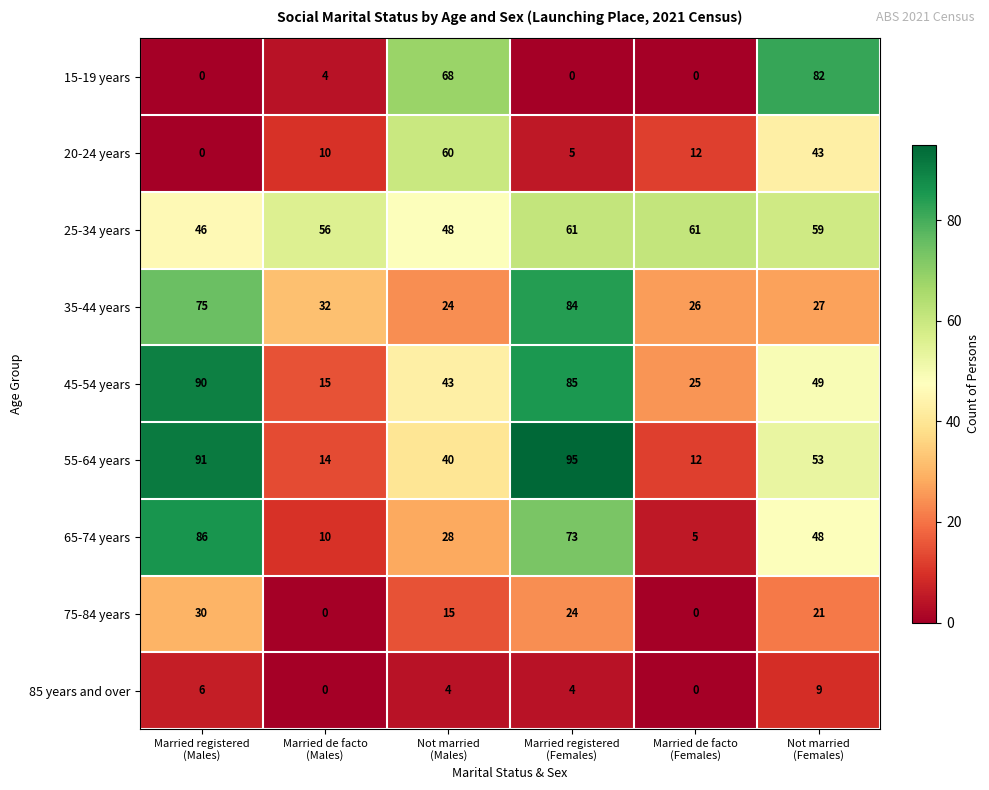

What is the maximum value for 85 years and over?

9